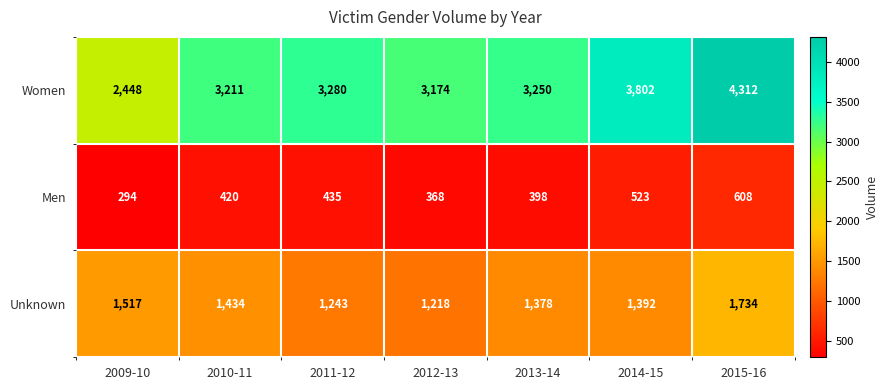

What is the minimum value shown in the chart?

294